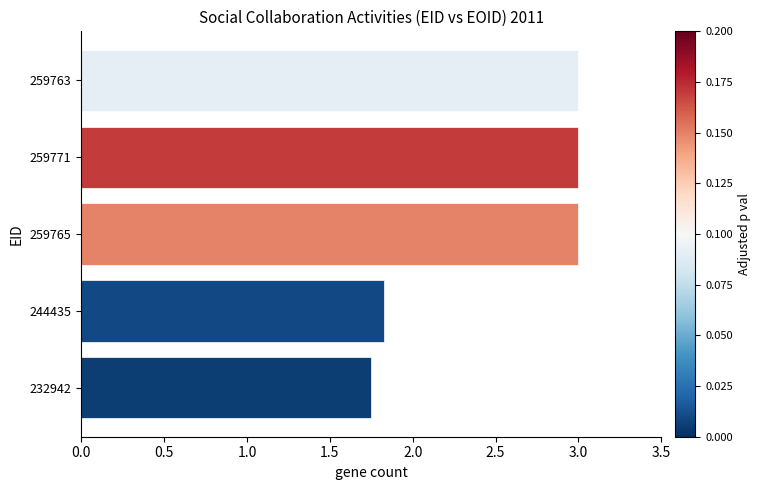

Where is the data nearest to the value 2?

244435